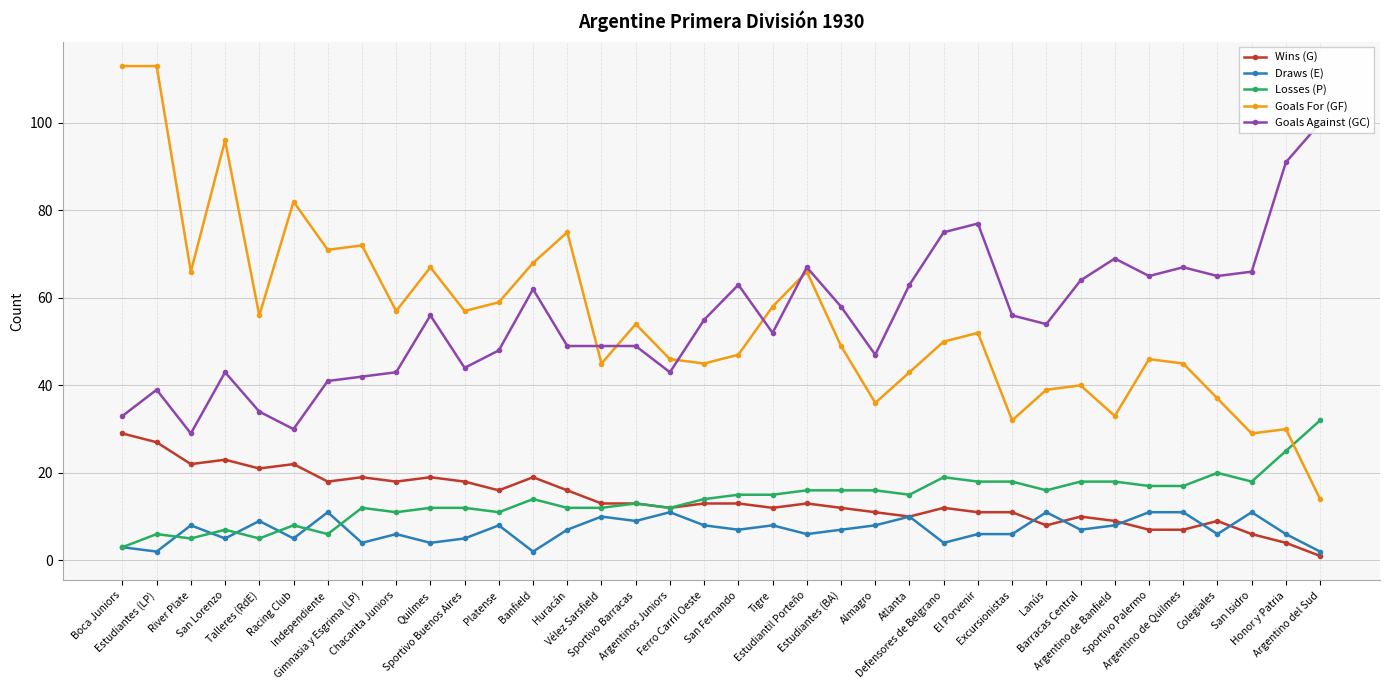

What is the difference between the Goals Against (GC) values at Chacarita Juniors and Ferro Carril Oeste?

12